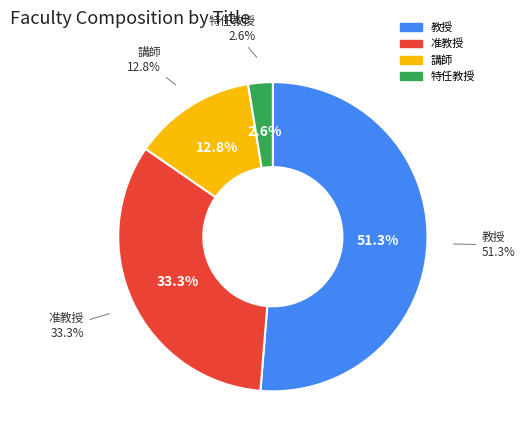

How many slices are in this pie chart?

4